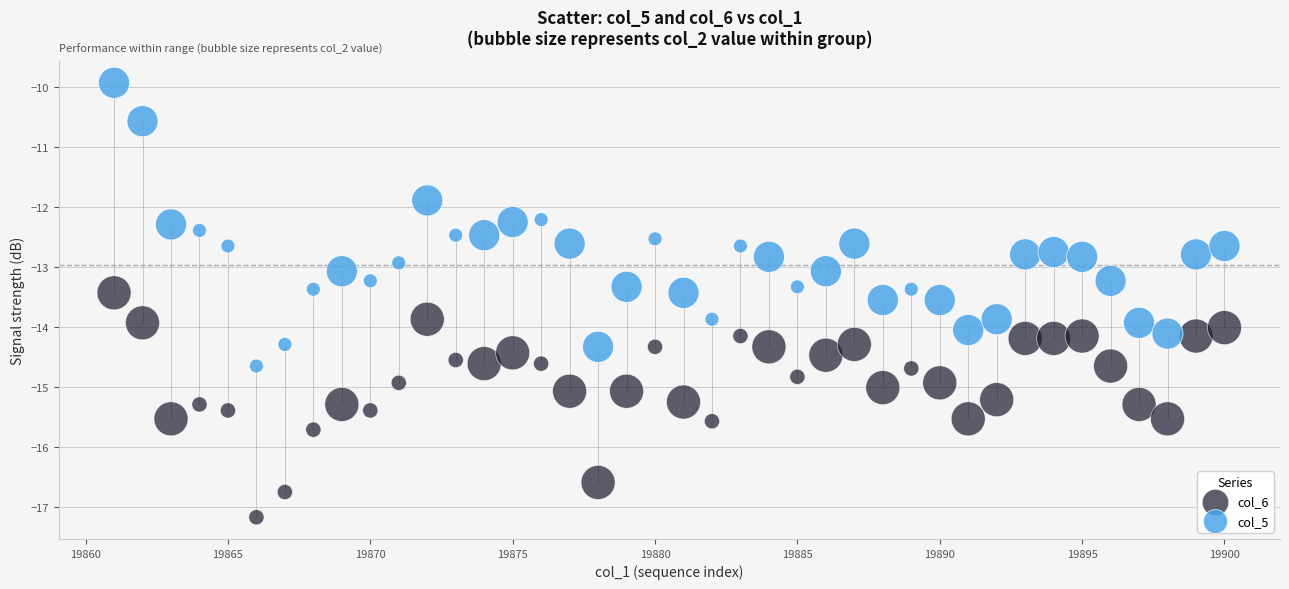

Which series contains the lowest Y value?

col_6